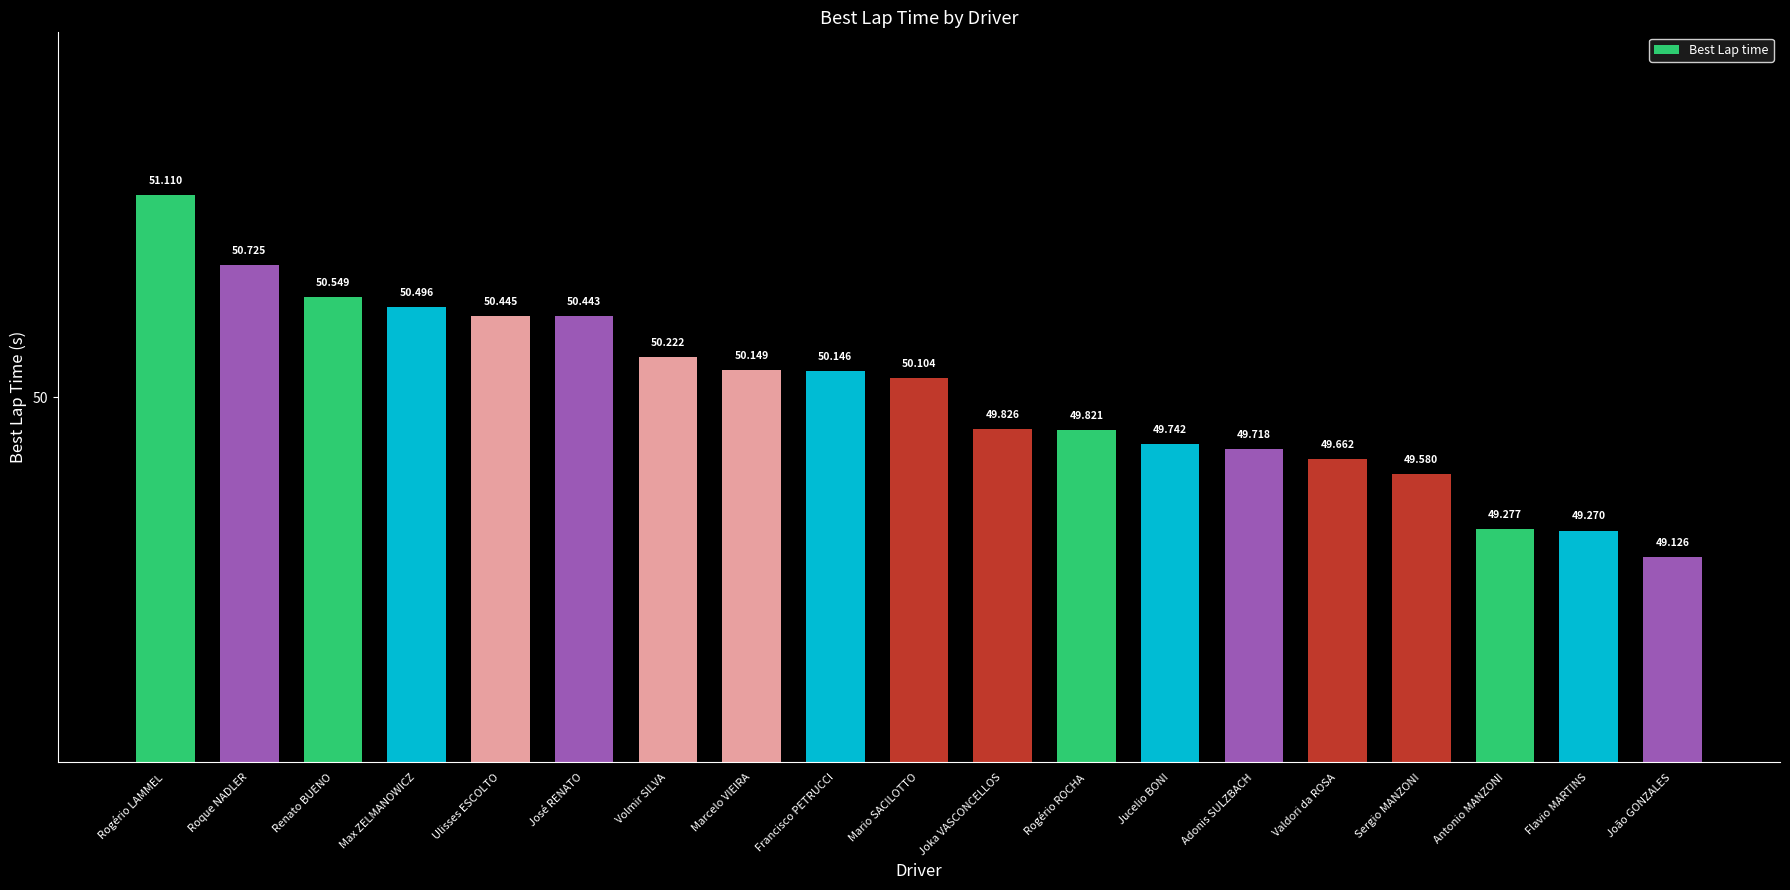

Which label corresponds to the smallest value in the chart?

João GONZALES